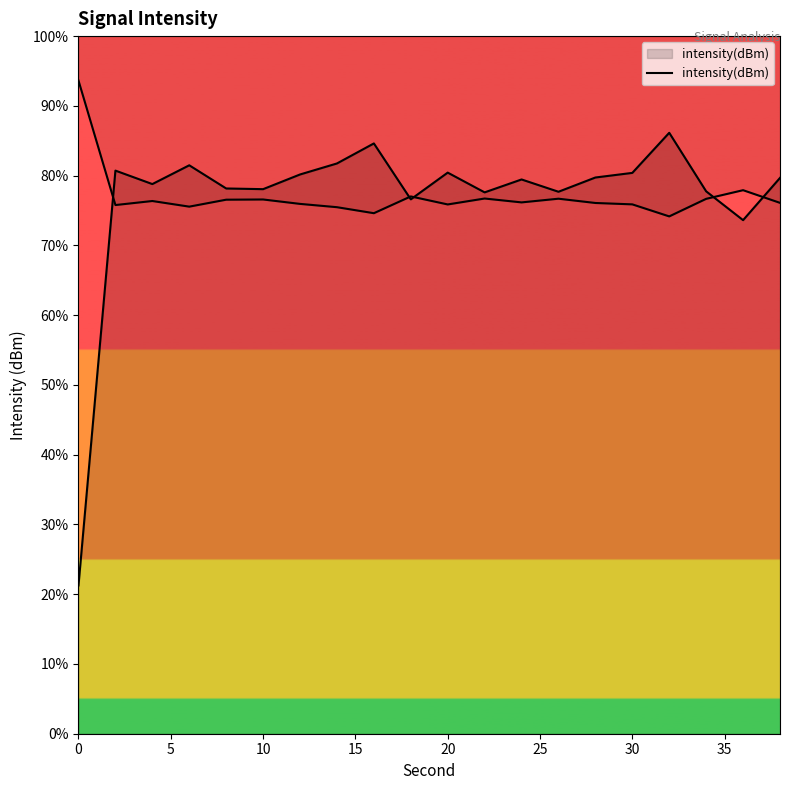

How many distinct data groups are displayed?

1